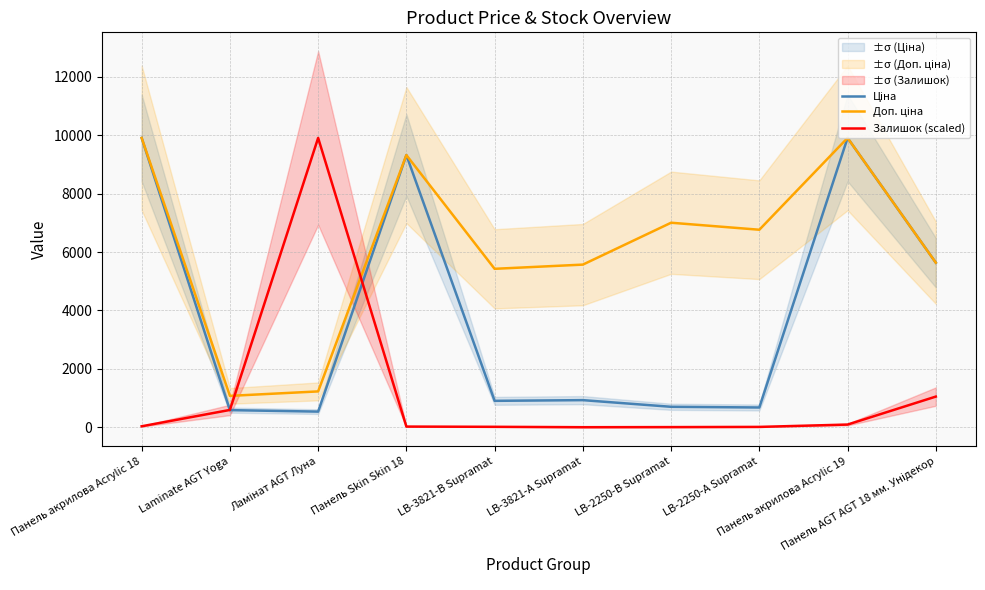

What is the label of the 3rd point from the right?

LB-2250-А Supramat